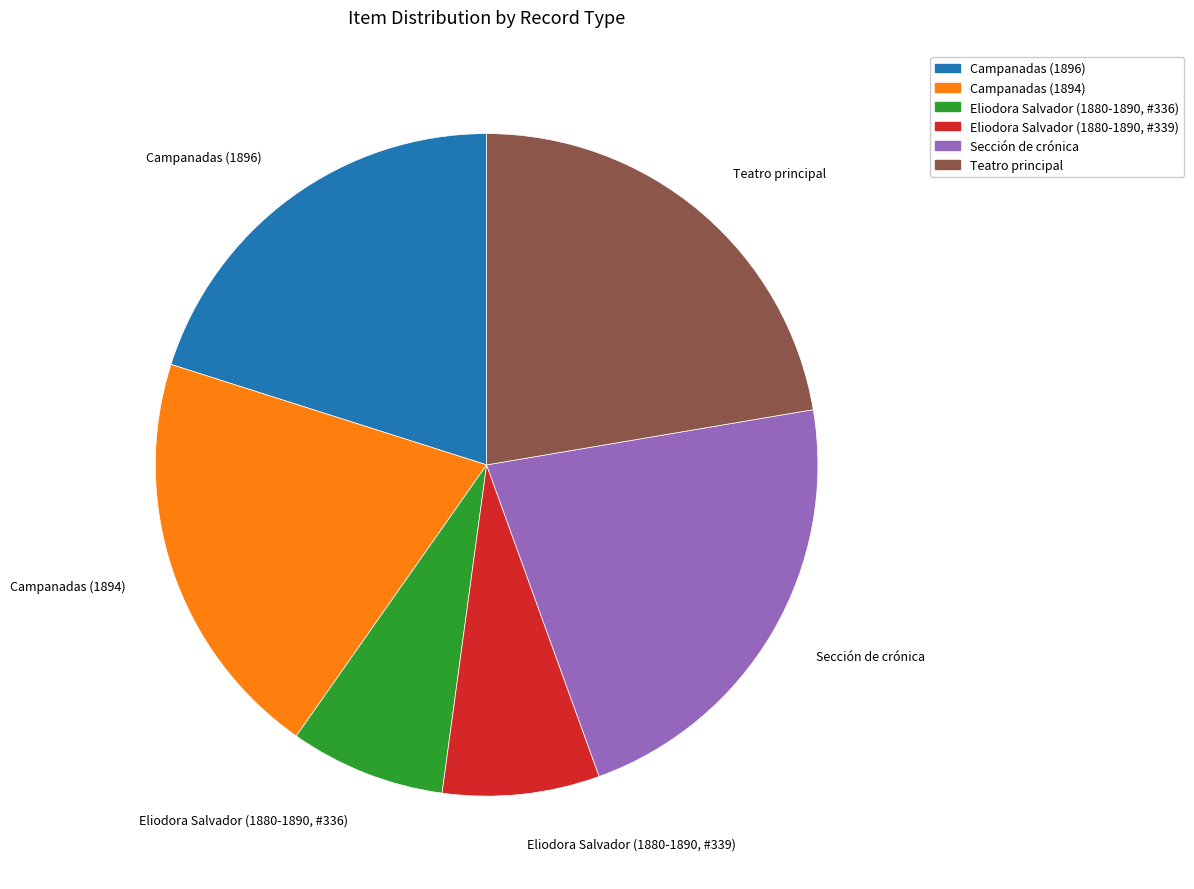

Is there any slice that represents more than half of the pie?

No